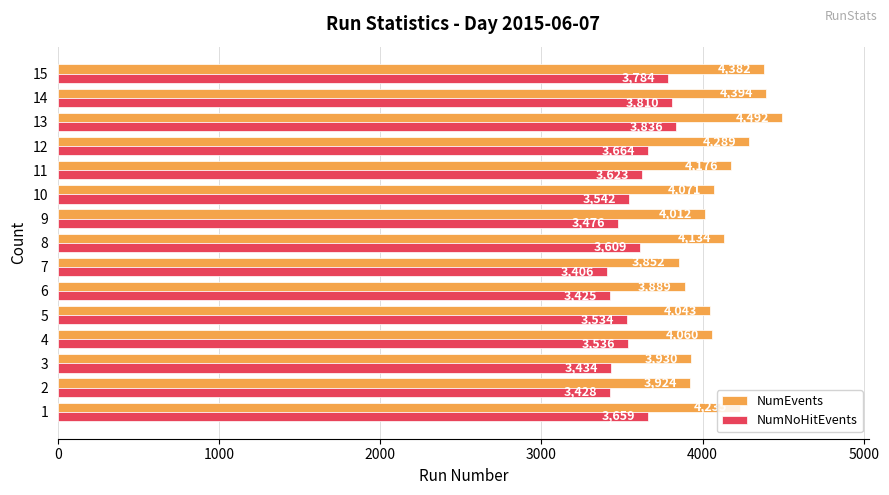

Is the value of NumEvents at 10 greater than the value of NumNoHitEvents at 9?

Yes